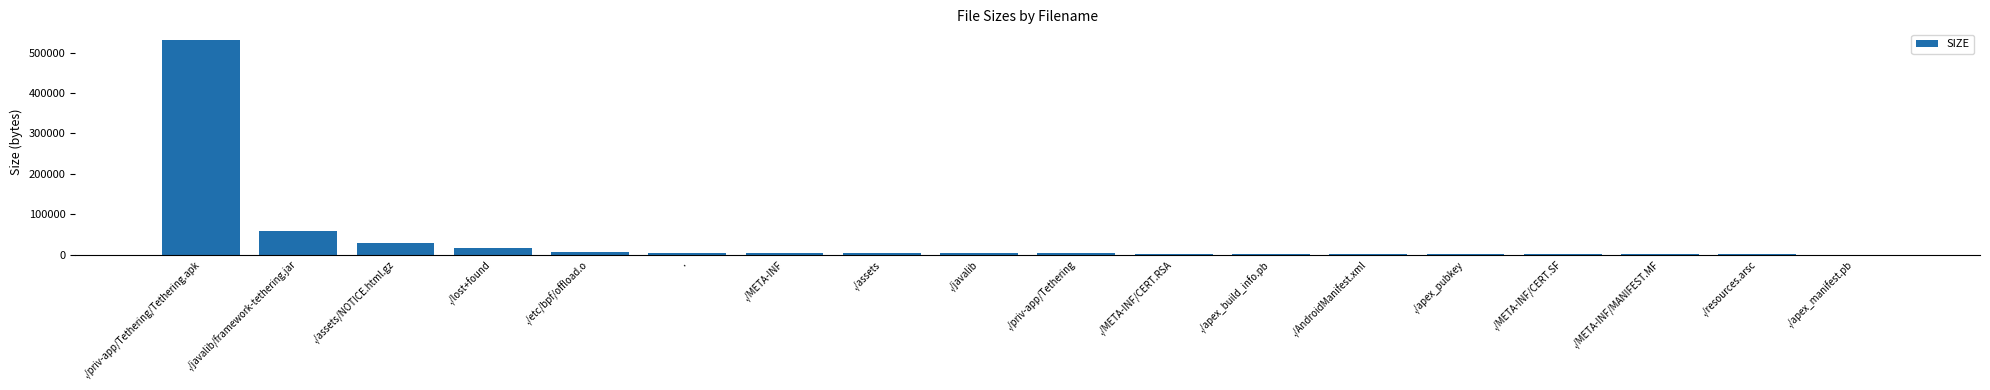

Which label corresponds to the largest value in the chart?

./priv-app/Tethering/Tethering.apk